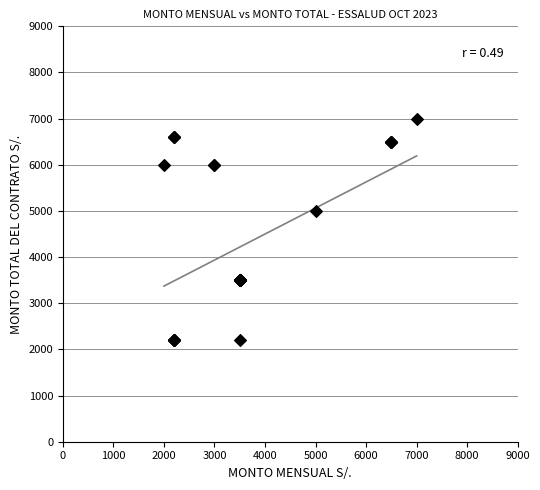

What Y value in the scatter plot is closest to 4600?

5000